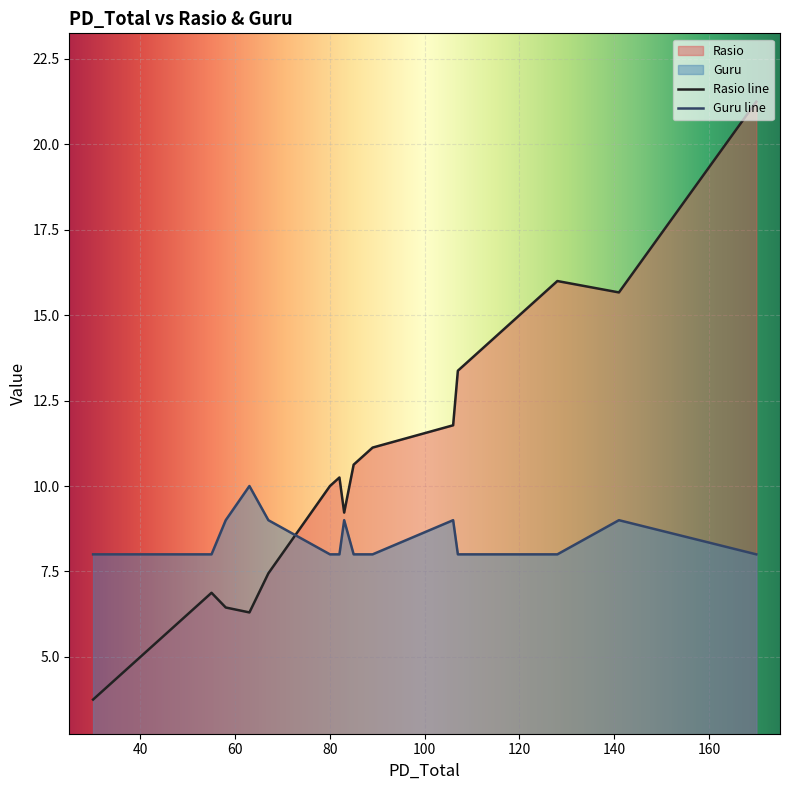

What is the lowest value of the Guru series?

8.0